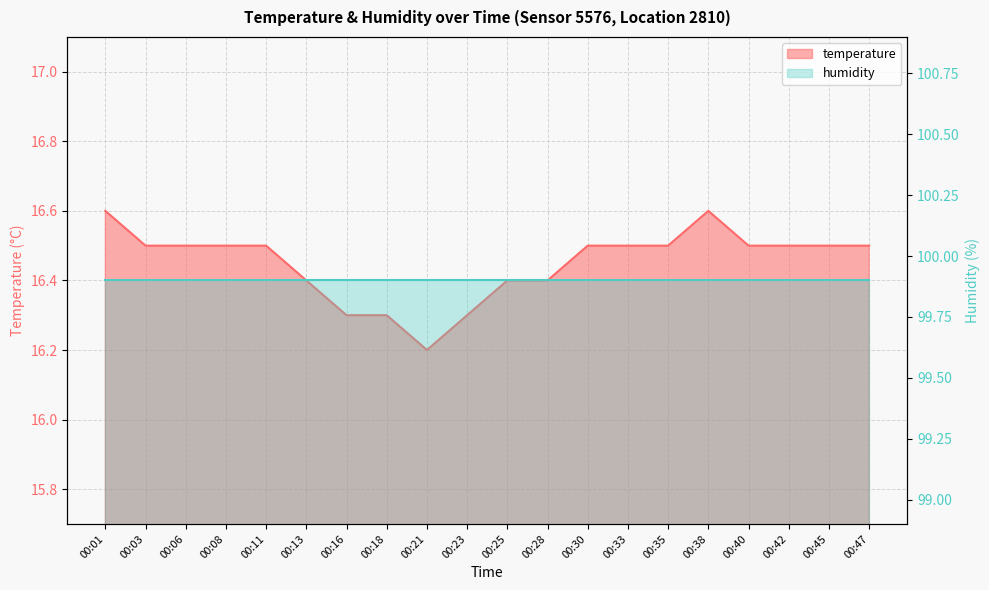

How many interior local valleys (lower than both neighbors) does the data have?

1